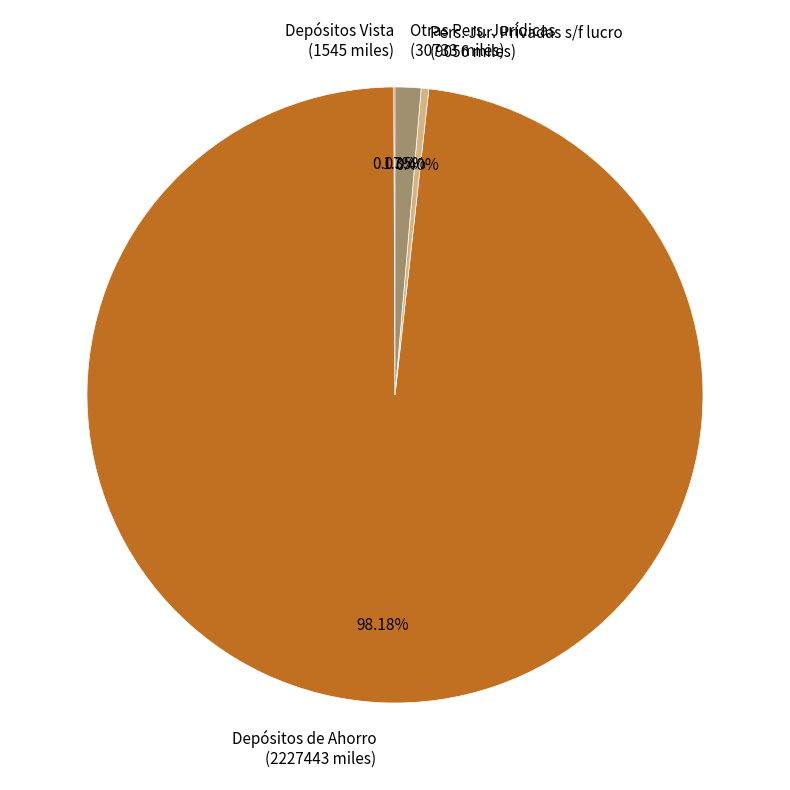

Which has a higher value, Otras Pers. Jurídicas (30733 miles) or Depósitos de Ahorro (2227443 miles)?

Depósitos de Ahorro (2227443 miles)